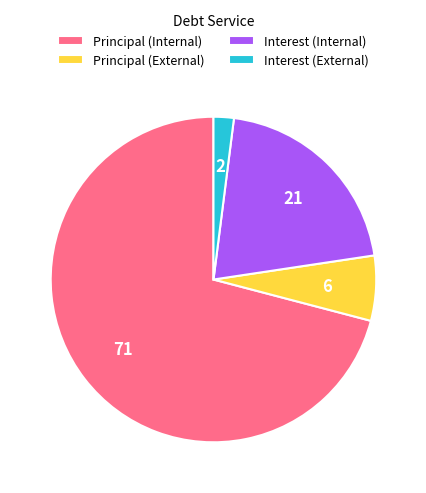

Rank the categories by value from highest to lowest.

Principal (Internal), Interest (Internal), Principal (External), Interest (External)